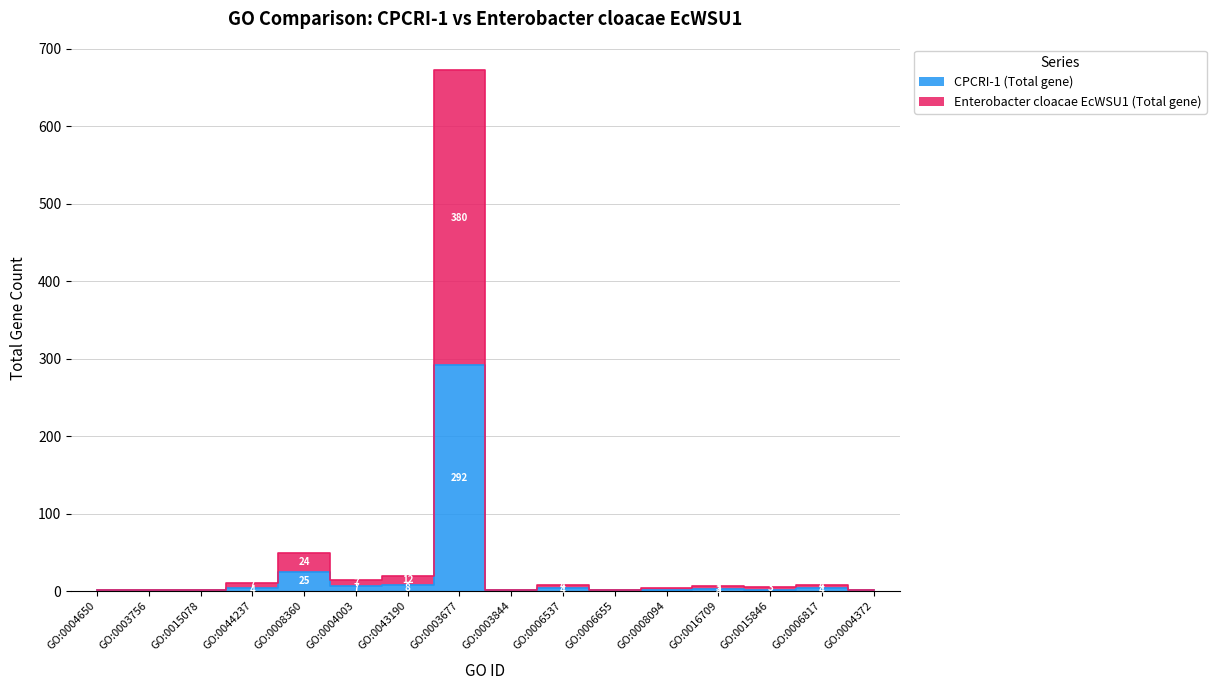

What is the label of the 1st point from the right?

GO:0004372